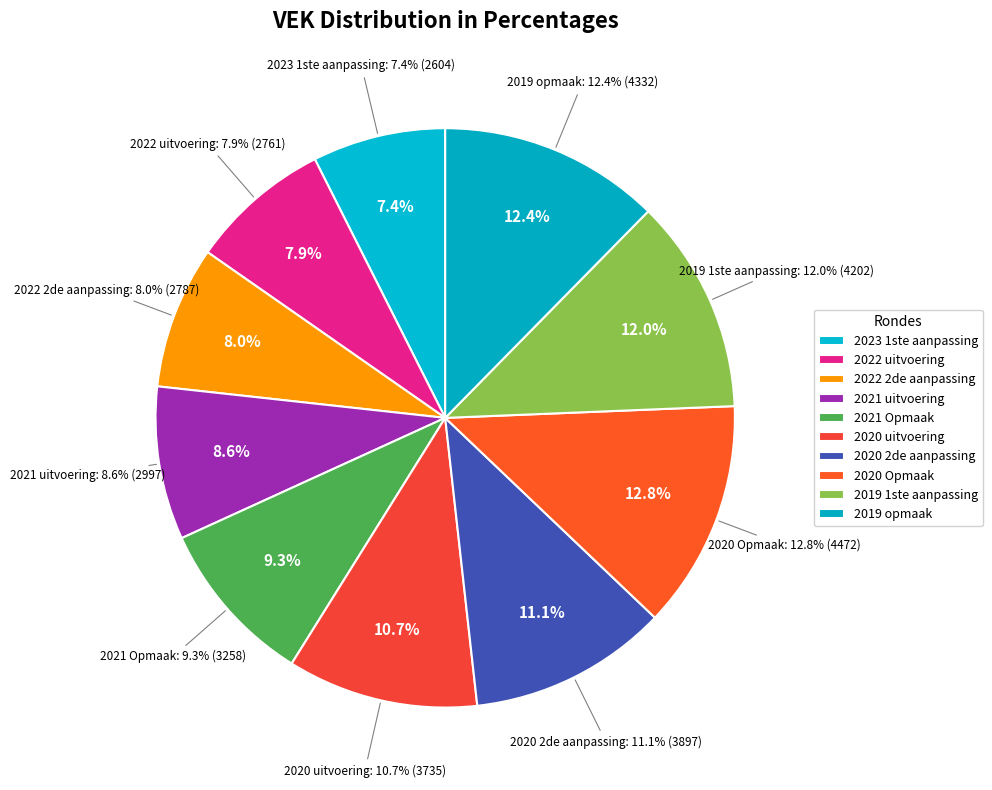

Rank the categories by value from highest to lowest.

2020 Opmaak, 2019 opmaak, 2019 1ste aanpassing, 2020 2de aanpassing, 2020 uitvoering, 2021 Opmaak, 2021 uitvoering, 2022 2de aanpassing, 2022 uitvoering, 2023 1ste aanpassing